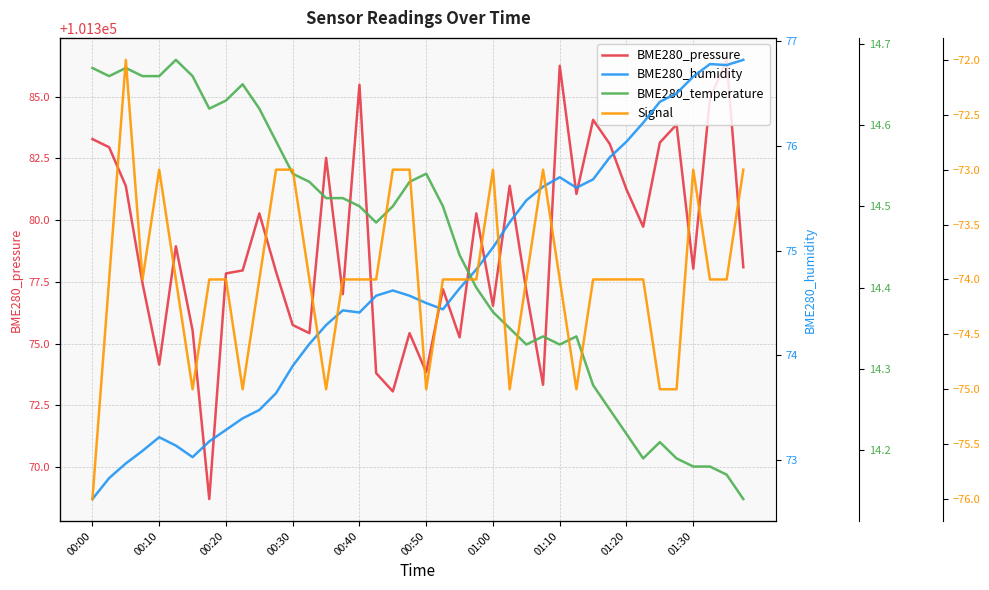

True or false: BME280_pressure has a value of 171042.1 at 00:30.

False